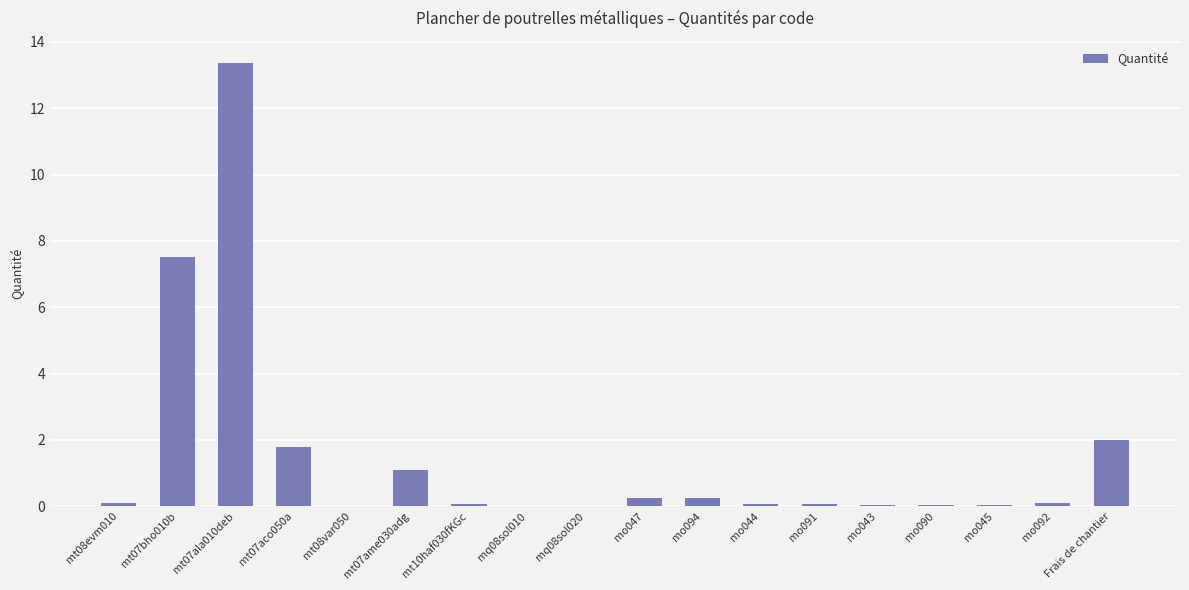

The chart shows a value of 0.0 at mo043. True or false?

True